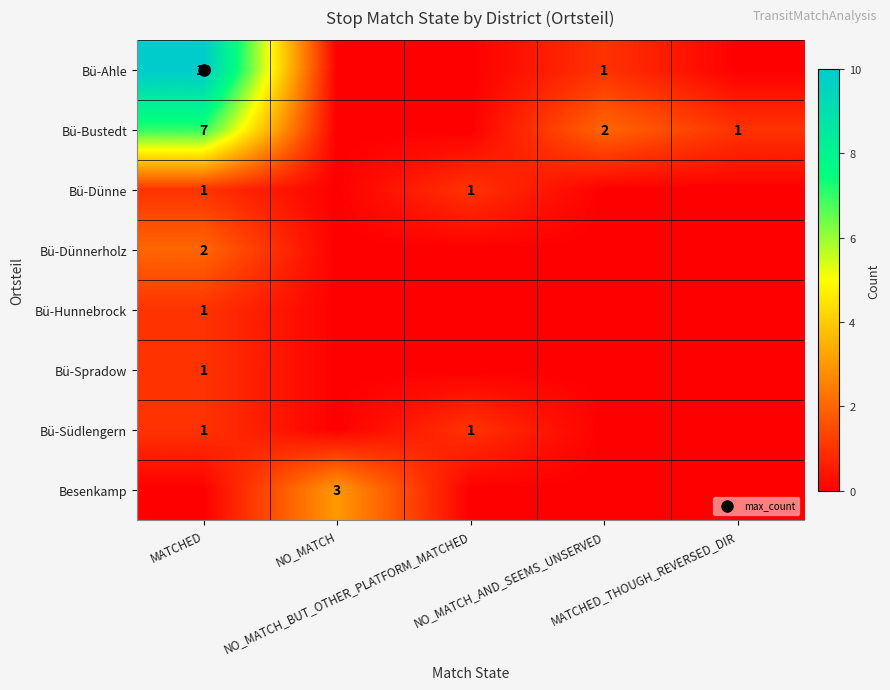

How many values in the Bü-Hunnebrock series exceed 0?

1